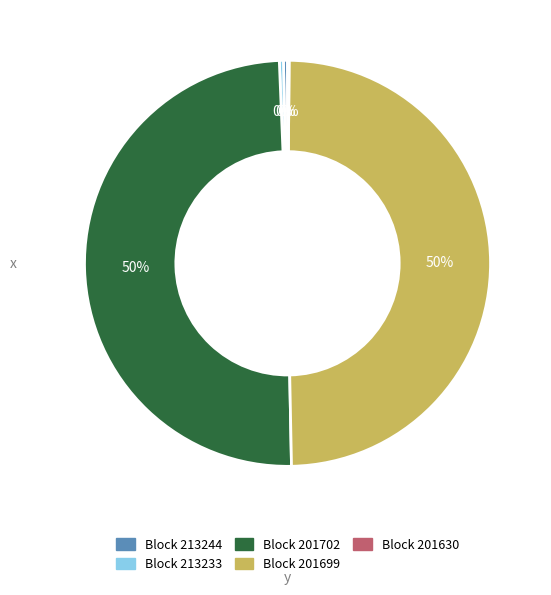

To the nearest percent, what percentage of the pie is Block 201702?

50%